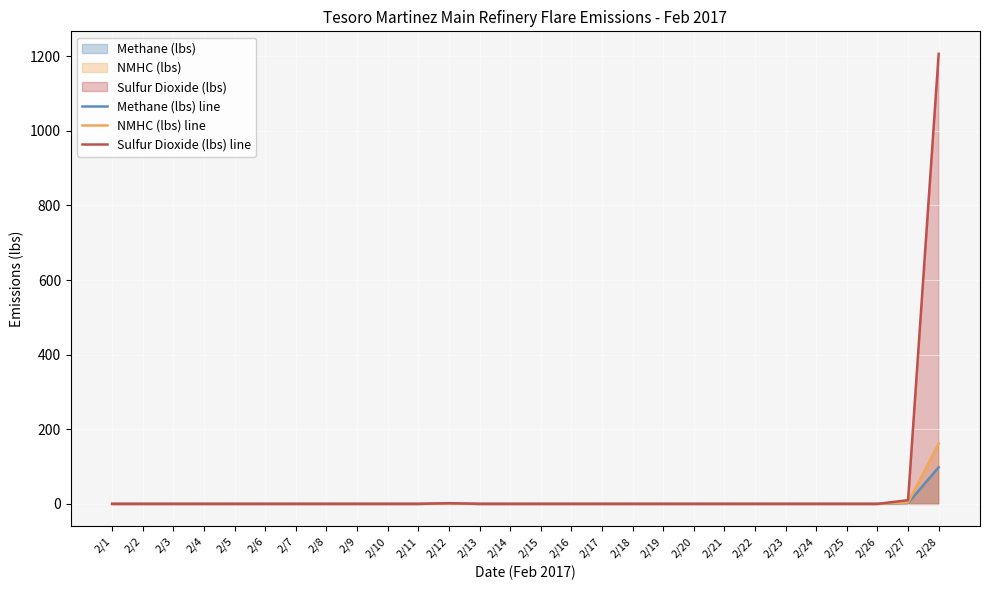

Between 2/12 and 2/22, which series saw the biggest shift?

Sulfur Dioxide (lbs) line